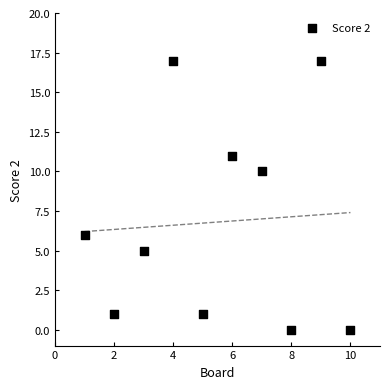

What is the range of Y values (max minus min)?

17